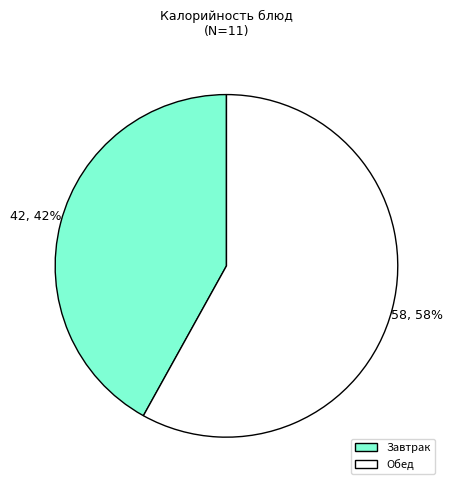

Which slice is the smallest?

Завтрак